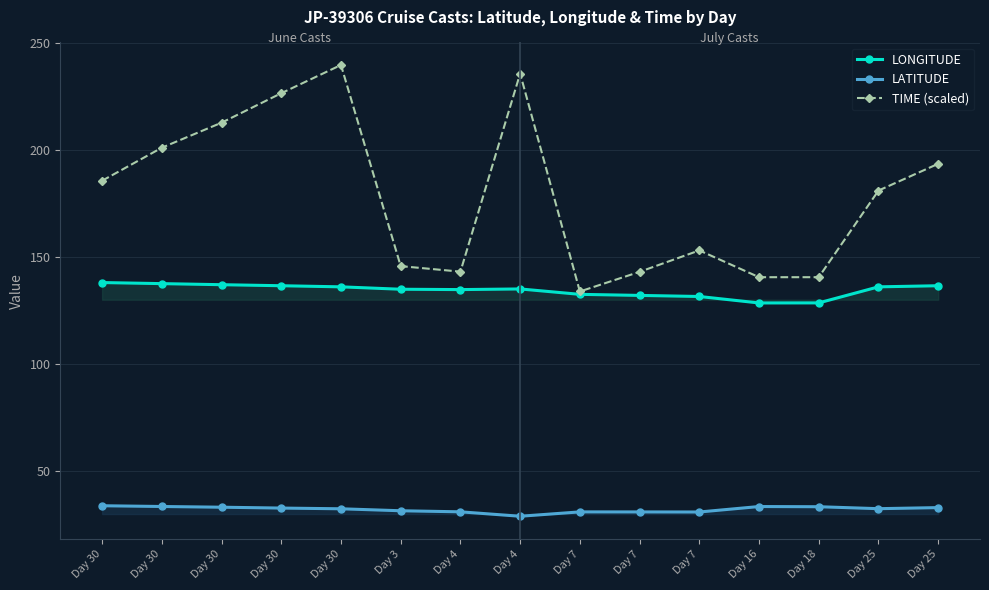

In LATITUDE, how many points are lower than both neighbors (excluding endpoints)?

3